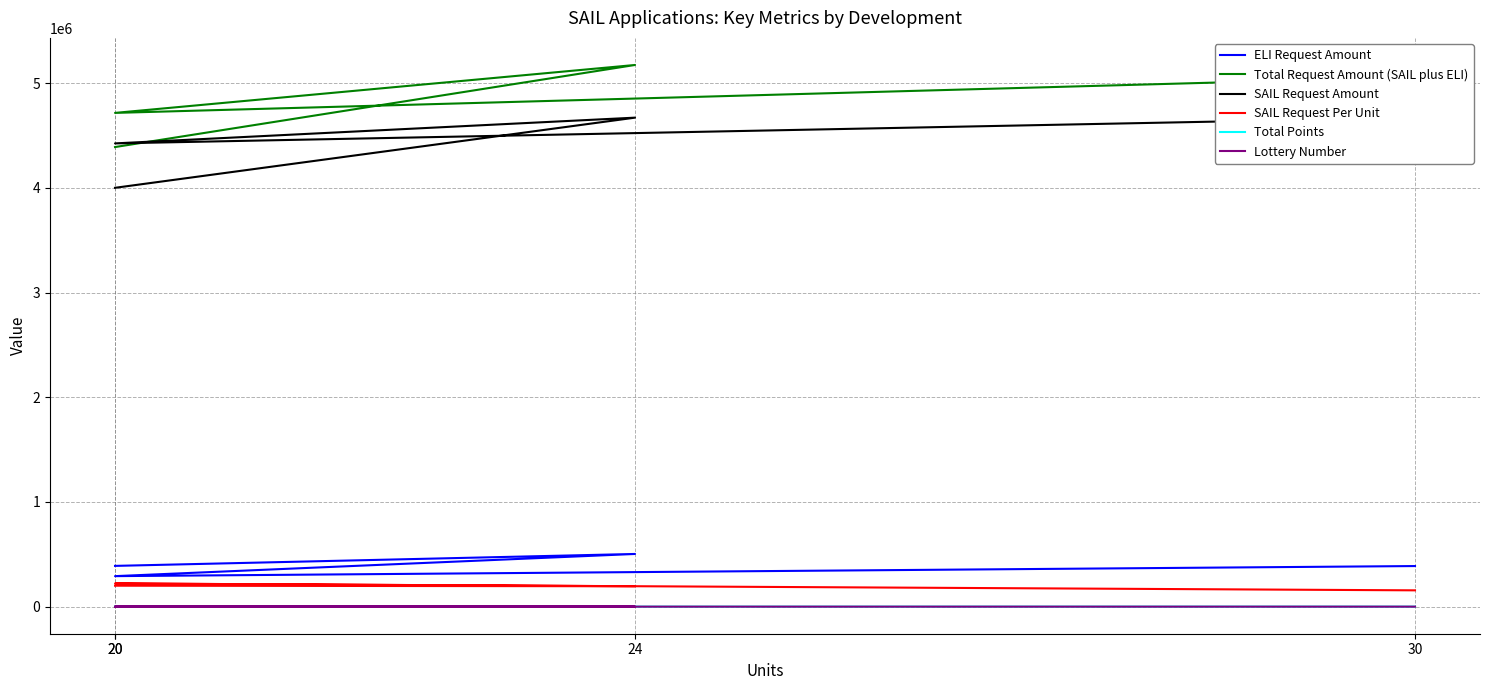

How many lines are shown in the chart?

6